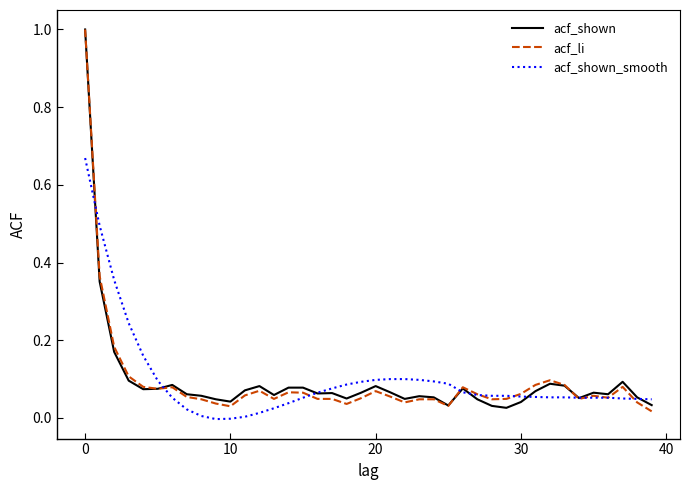

What is the greatest value displayed?

1.0